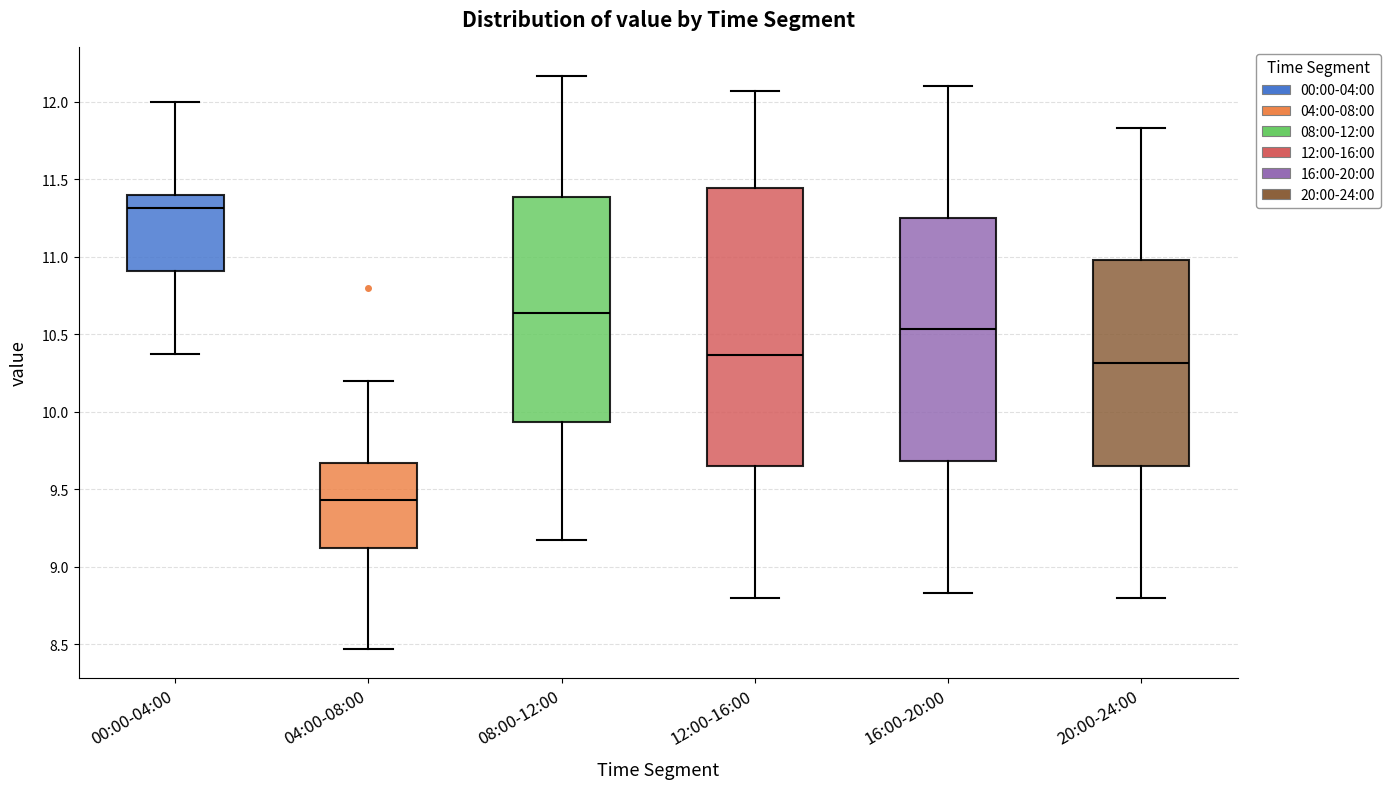

Where is the lower edge of the box for 00:00-04:00 on the y-axis? The values are not printed on the chart, so give them approximately, as read against the axis.

10.90